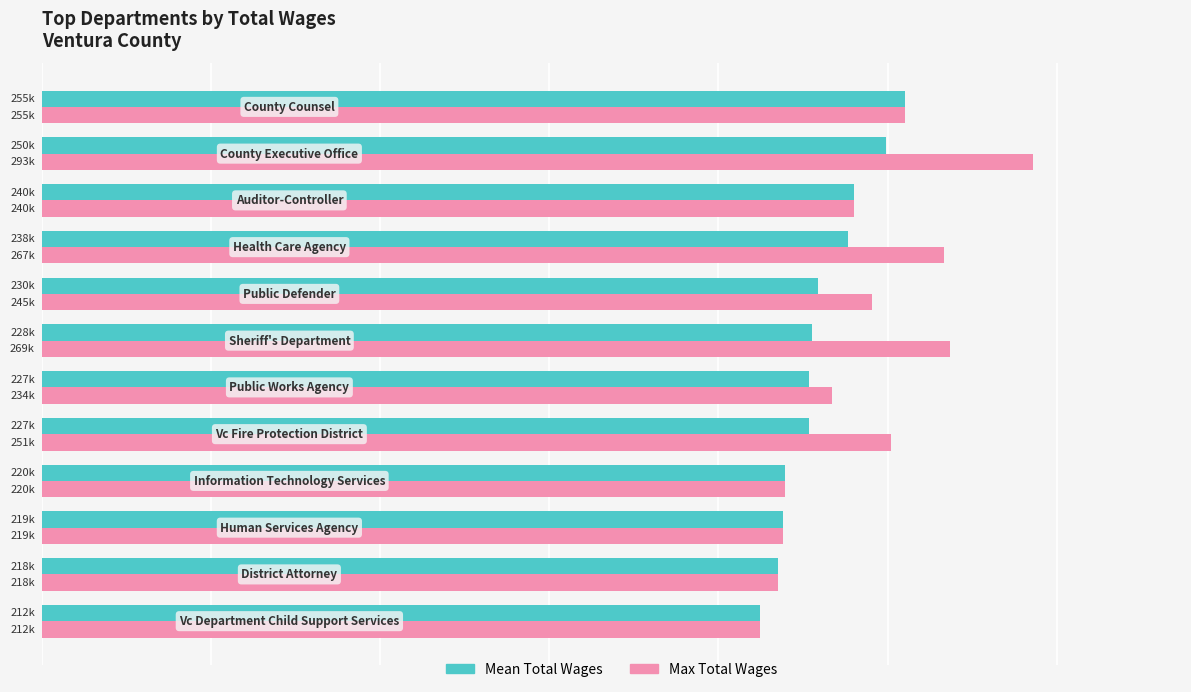

What are all the series names shown in the legend?

Mean Total Wages, Max Total Wages